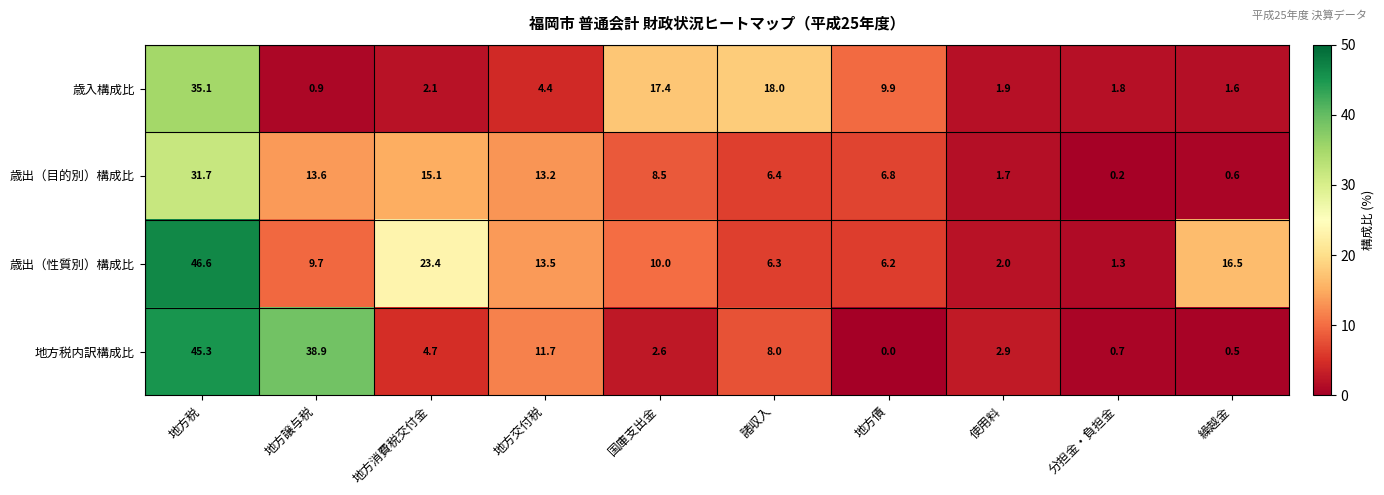

Rank the categories by 歳出（性質別）構成比 value from lowest to highest.

分担金・負担金, 使用料, 地方債, 諸収入, 地方譲与税, 国庫支出金, 地方交付税, 繰越金, 地方消費税交付金, 地方税